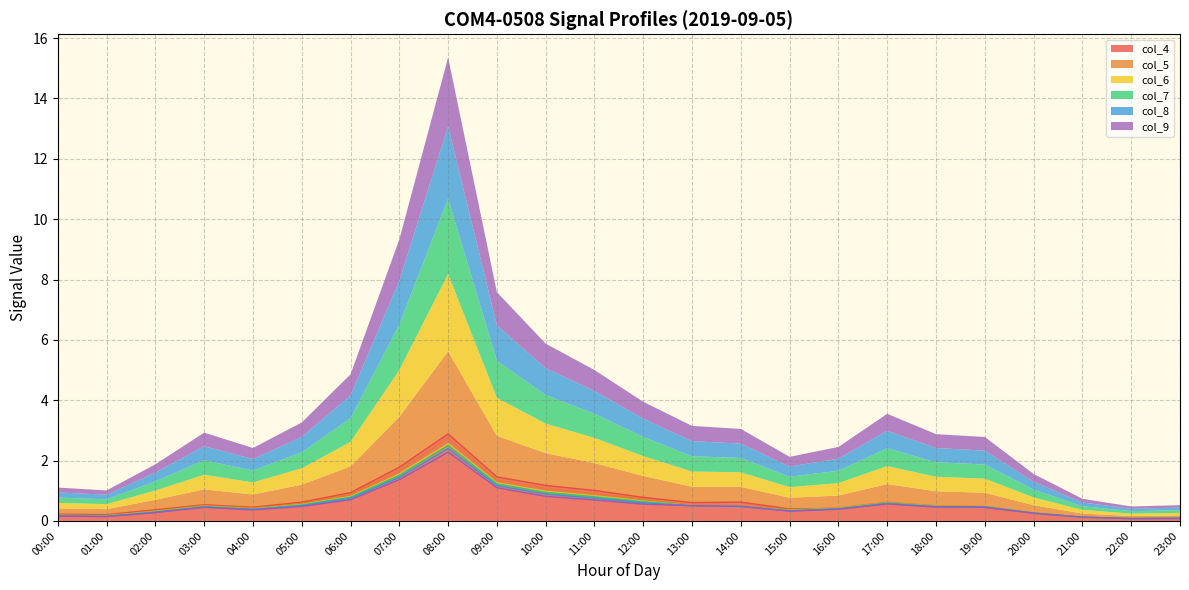

Which has a higher value, 17:00 or 02:00?

17:00